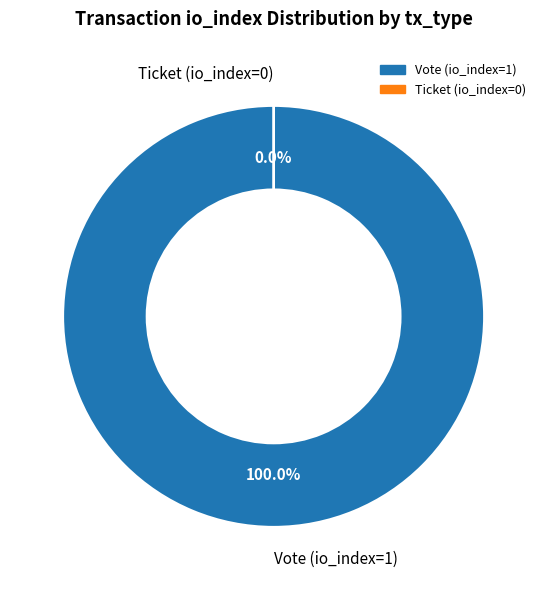

What is the largest slice in the pie chart?

Vote (io_index=1)